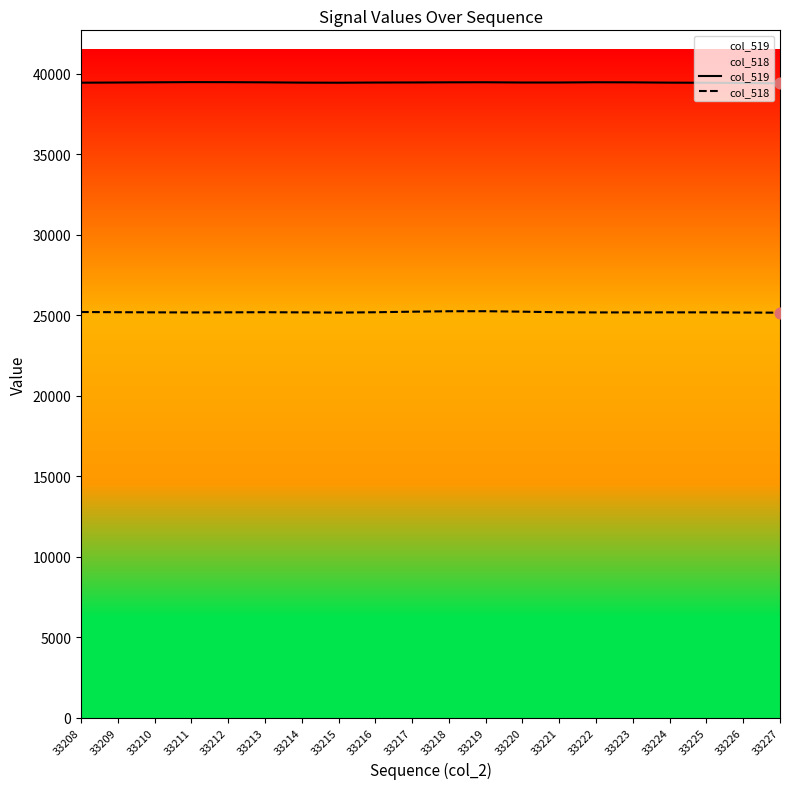

Is the value of col_518 at 33226 greater than the value of col_519 at 33215?

No